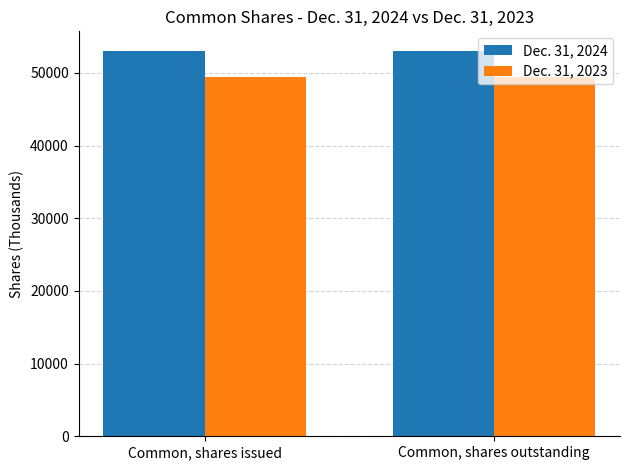

Does the chart contain stacked bars?

No